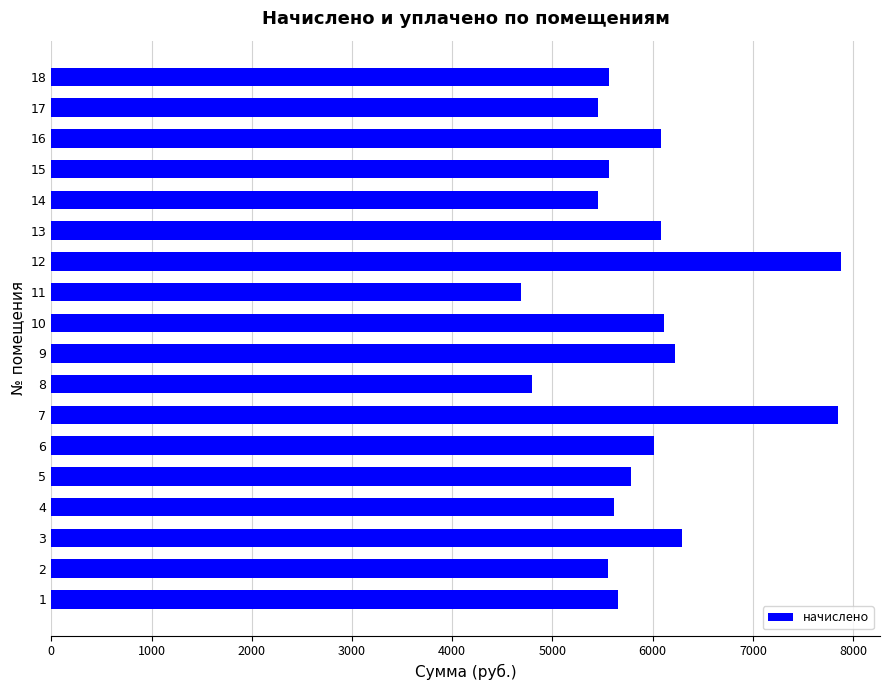

Count the number of values greater than 5787.

9